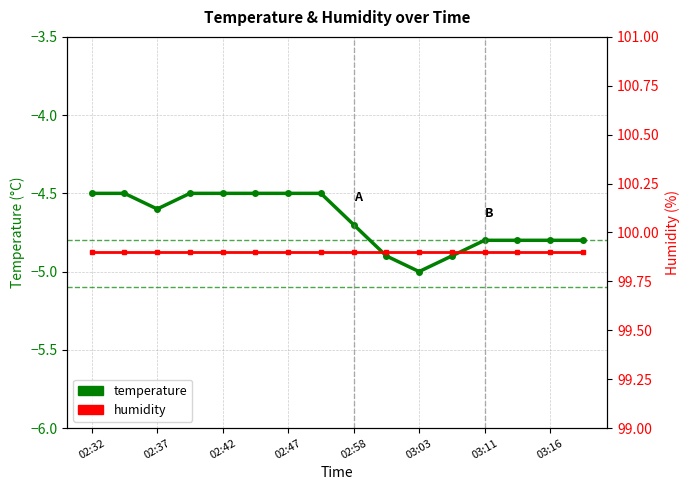

What is the difference between the maximum and minimum values in the temperature series?

0.5